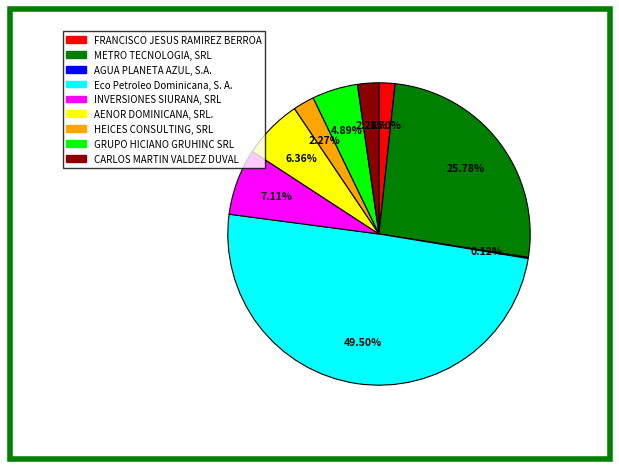

To the nearest percent, what is the average slice percentage?

11%